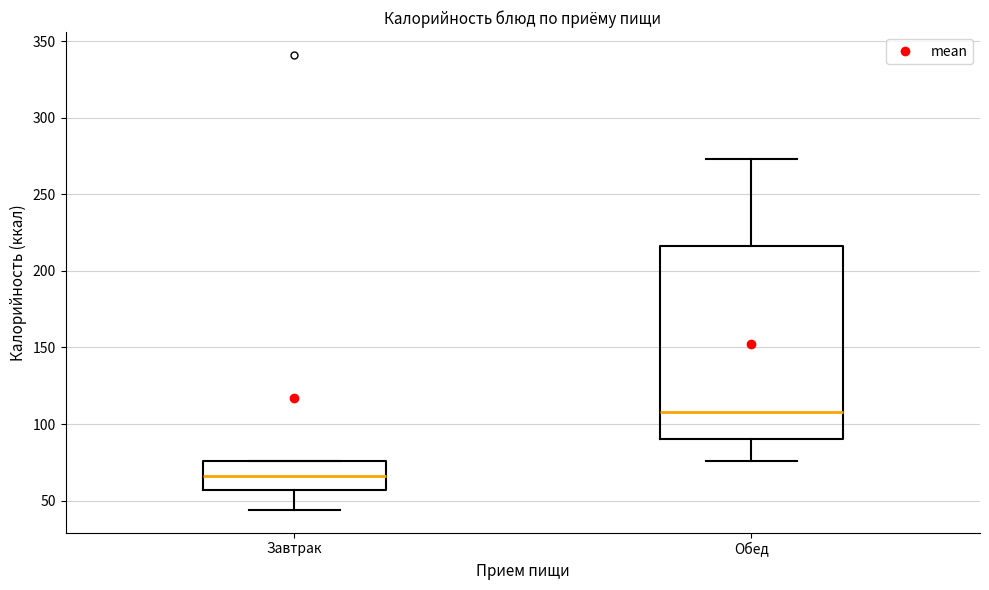

Reading left to right, read every box against the y-axis: the position of its median line, the range the box covers, and the ends of its whiskers. The values are not printed on the chart, so give them approximately, as read against the axis.

Завтрак: median 65, box 55 to 75, whiskers 45 to 75
Обед: median 110, box 90 to 215, whiskers 75 to 275